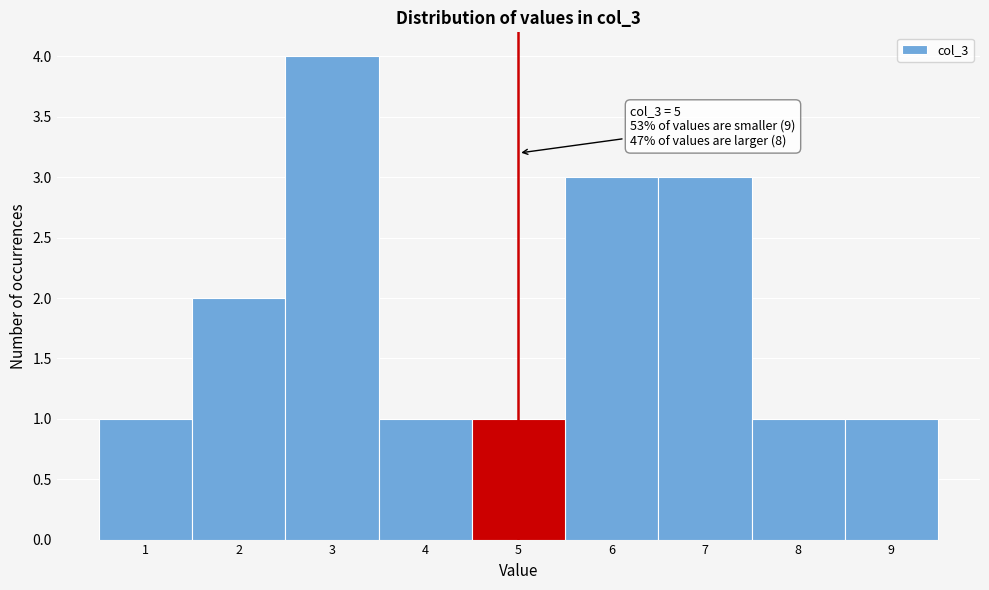

Which range on the x-axis has the tallest bar?

2.5 to 3.5